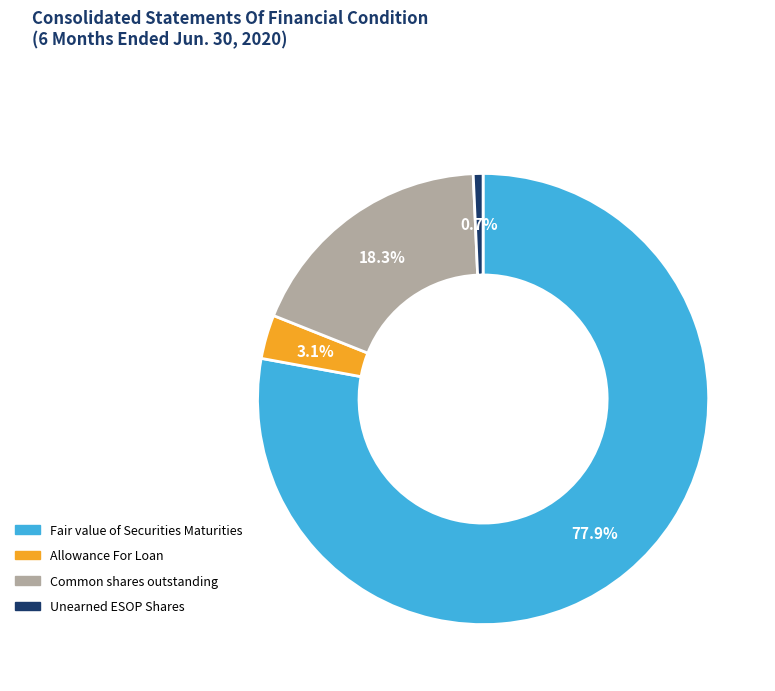

True or false: Fair value of Securities Maturities accounts for 78% of the total.

True